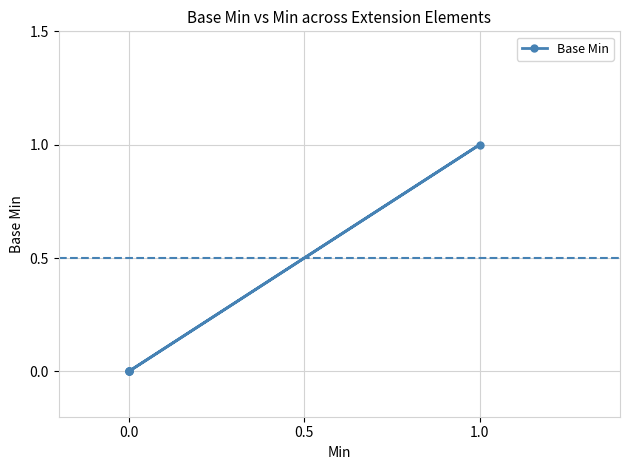

At which category does the data reach its first local peak?

1.0